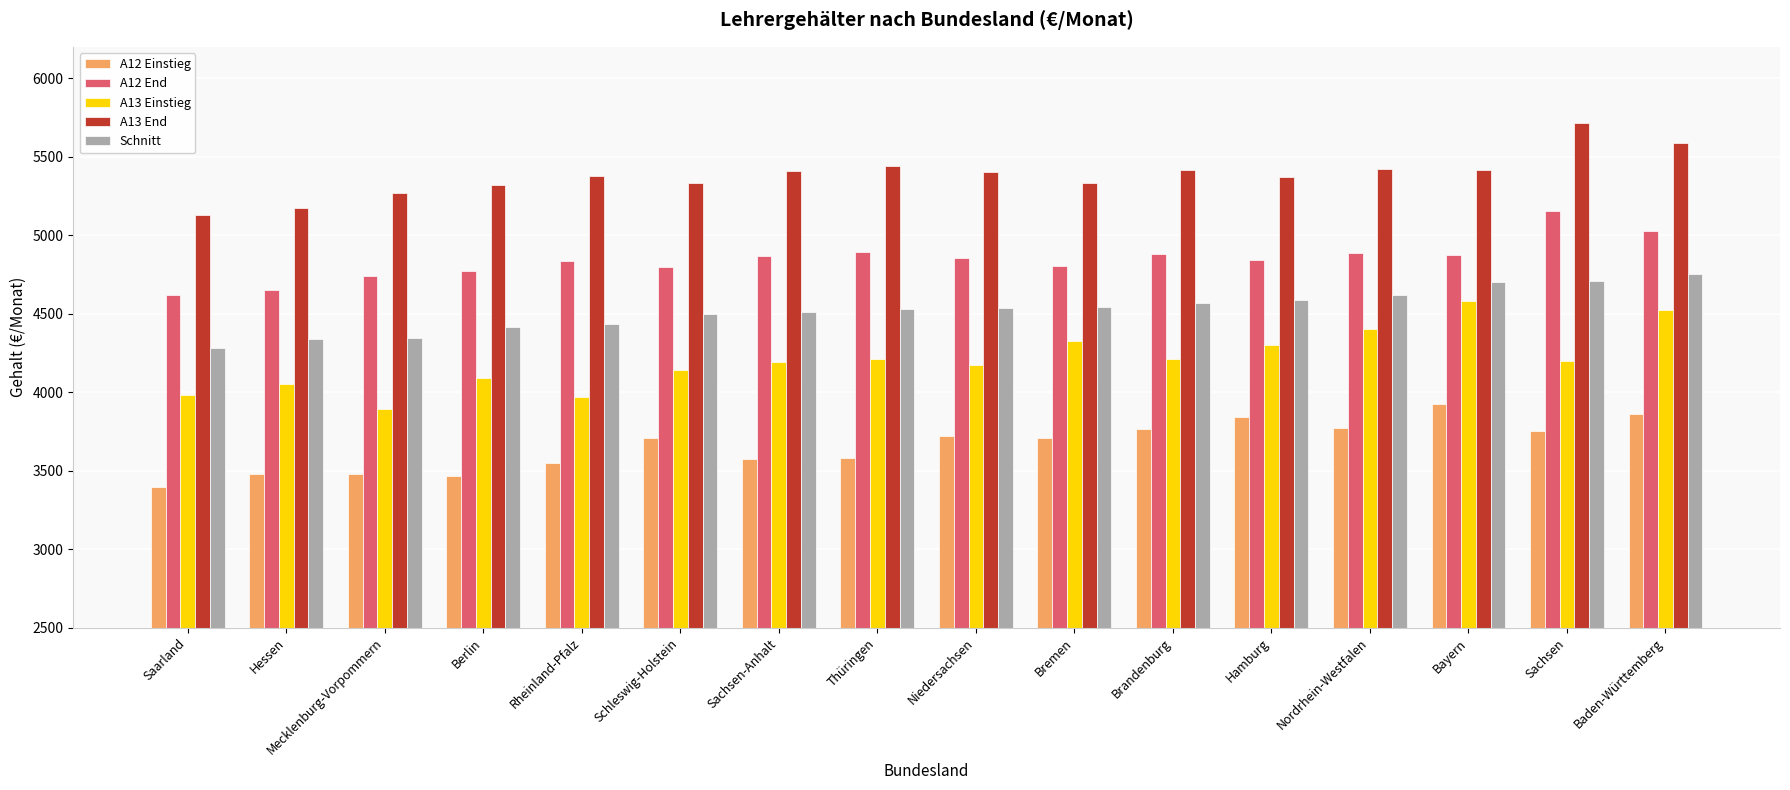

The A13 Einstieg series shows 2416.4 at Sachsen-Anhalt. True or false?

False